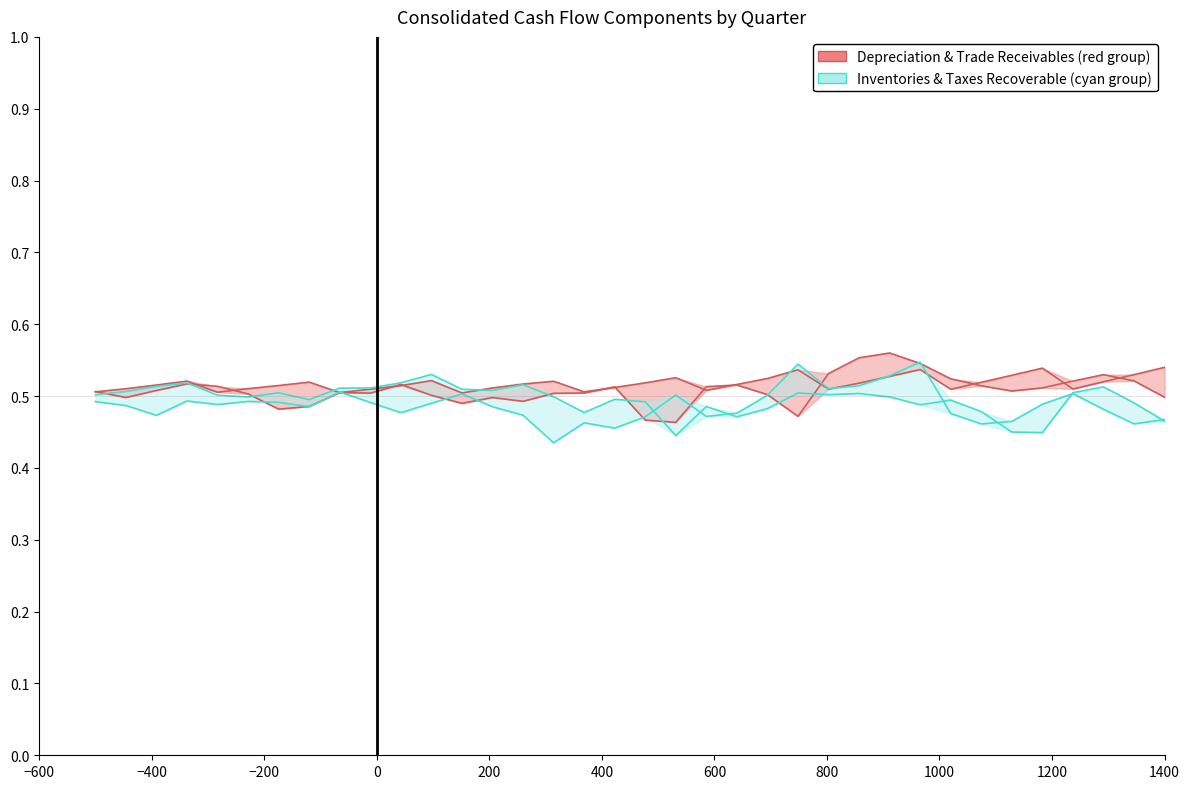

Does the chart have visible grid lines?

No